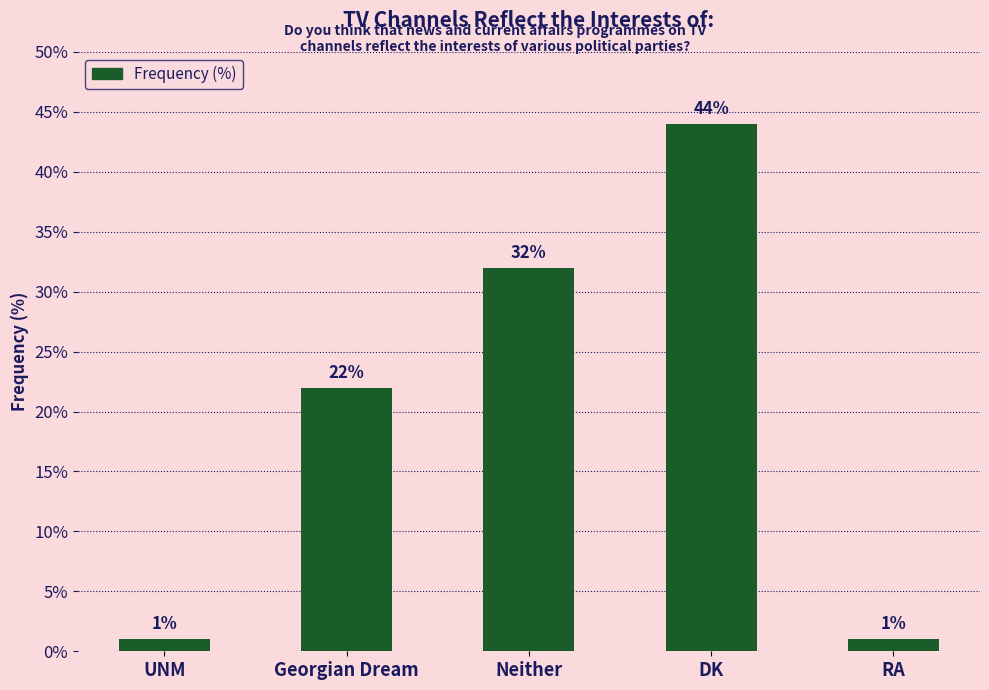

What is the sum of all values?

100